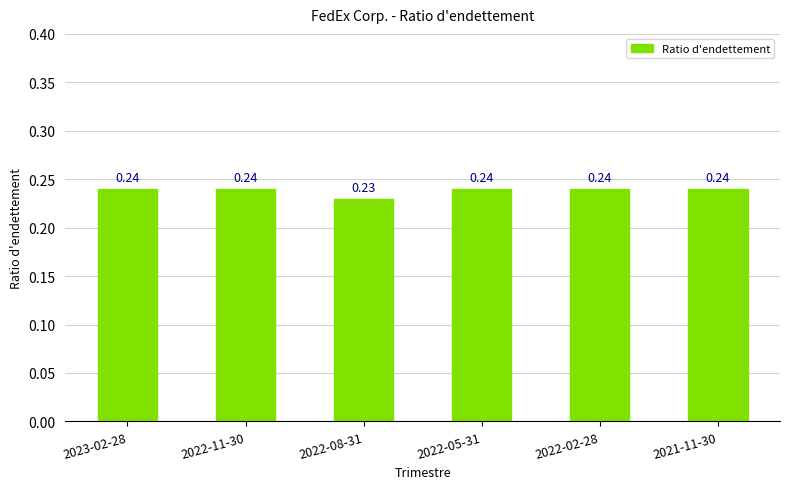

What is the sum of the values at 2022-11-30 and 2021-11-30?

0.5